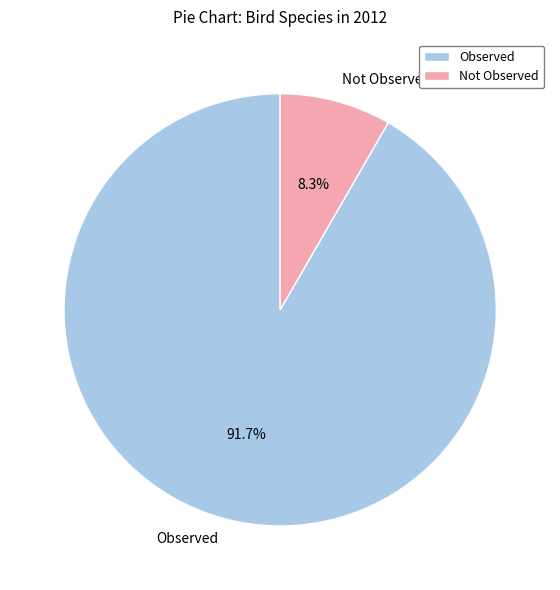

Rank the categories by value from lowest to highest.

Not Observed, Observed